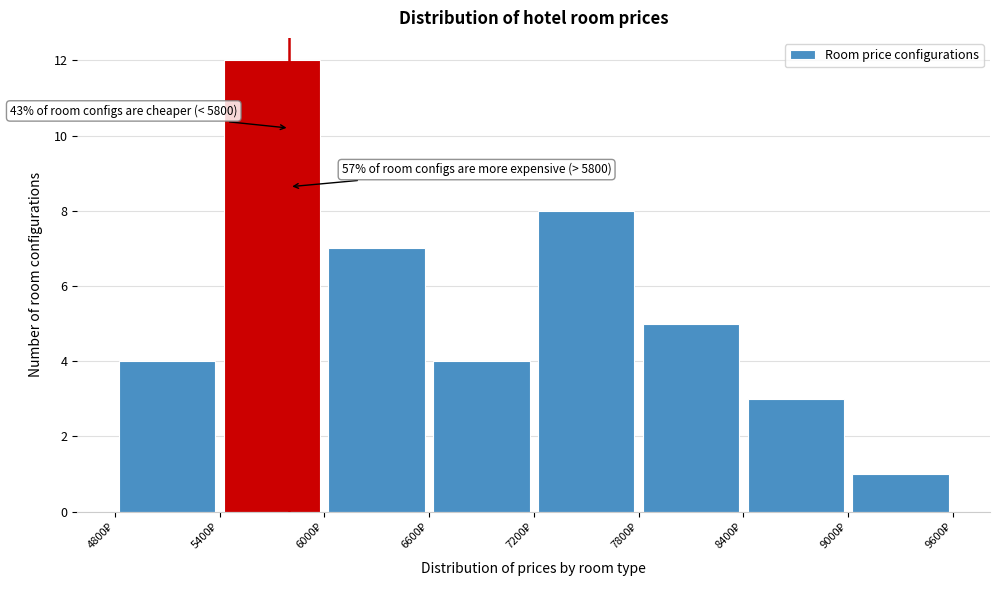

Which range on the x-axis has the tallest bar?

5400 to 6000